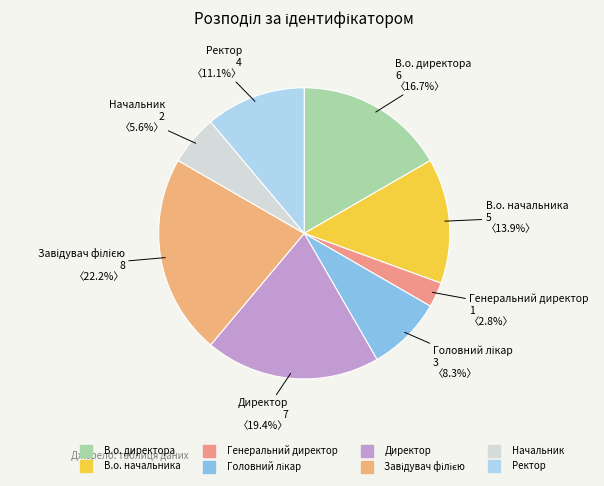

Which category has the smallest portion of the pie?

Генеральний директор